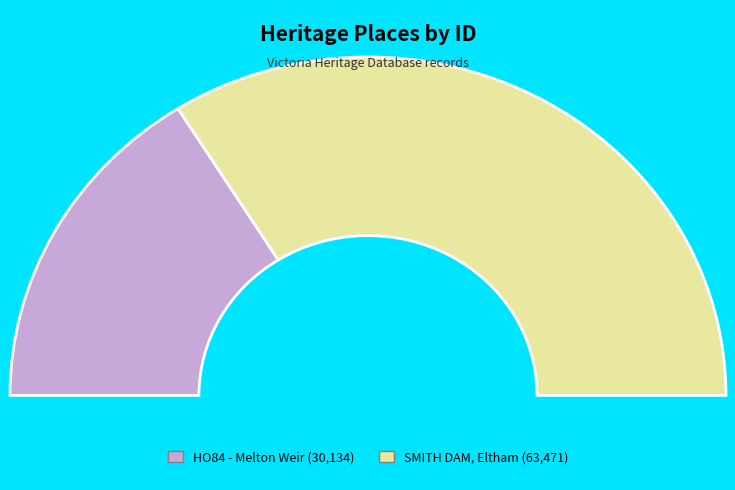

Rank the categories by value from lowest to highest.

HO84 - Melton Weir, over Toolern Creek, SMITH DAM, 48 NERREMAN GATEWAY ELTHAM